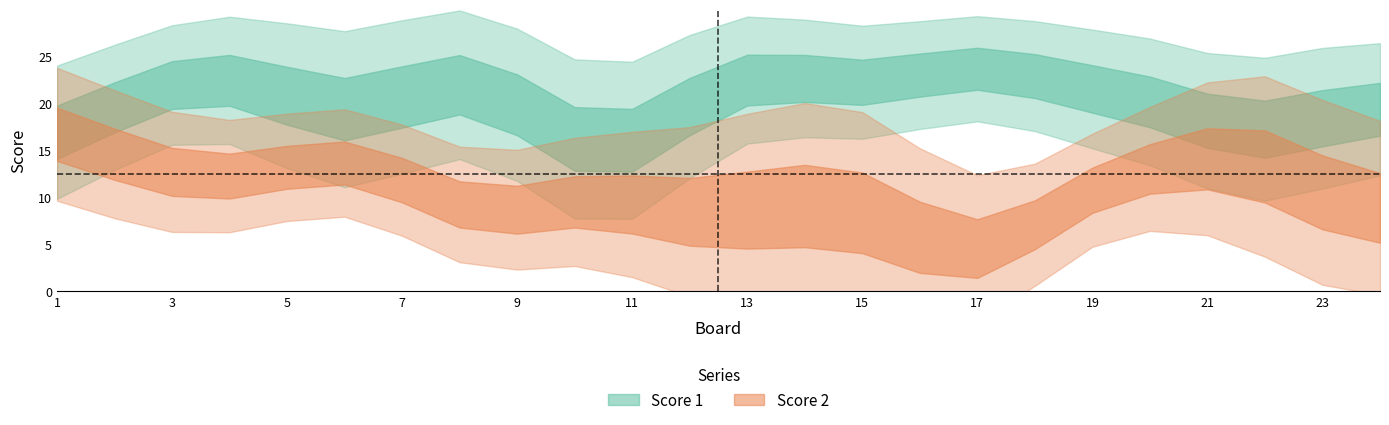

Which category has the lowest value across all series?

16